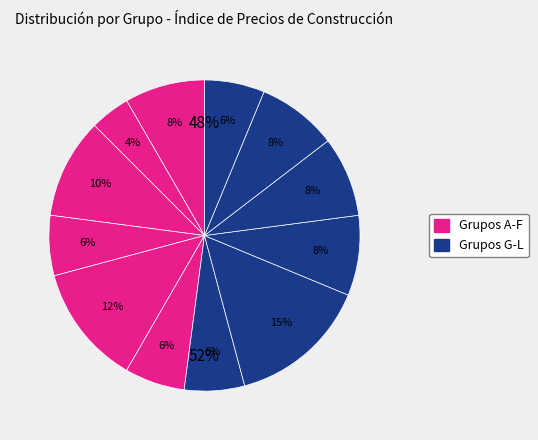

Does any single category account for the majority?

No